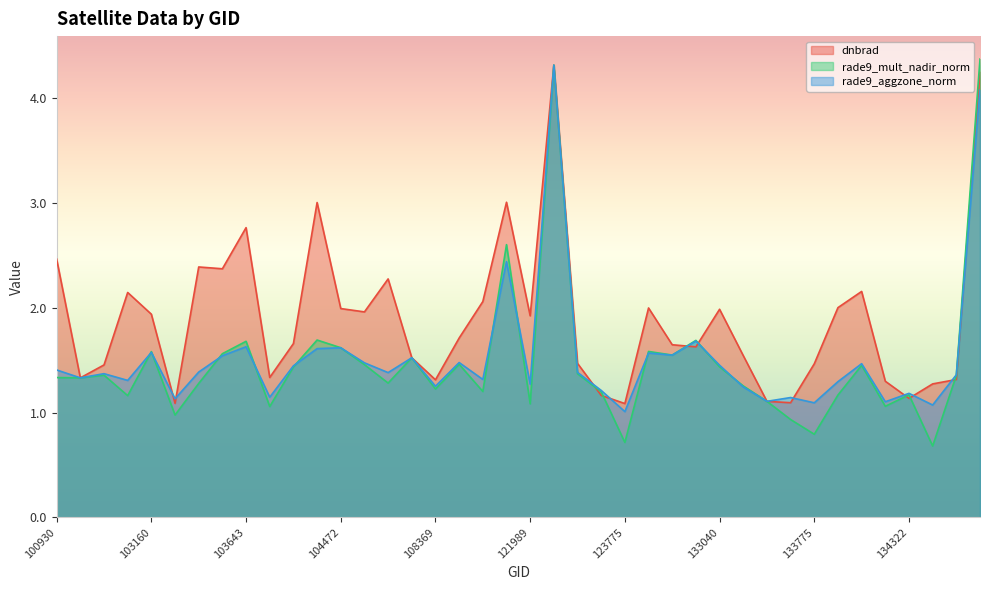

At which label does rade9_aggzone_norm reach its peak?

122346